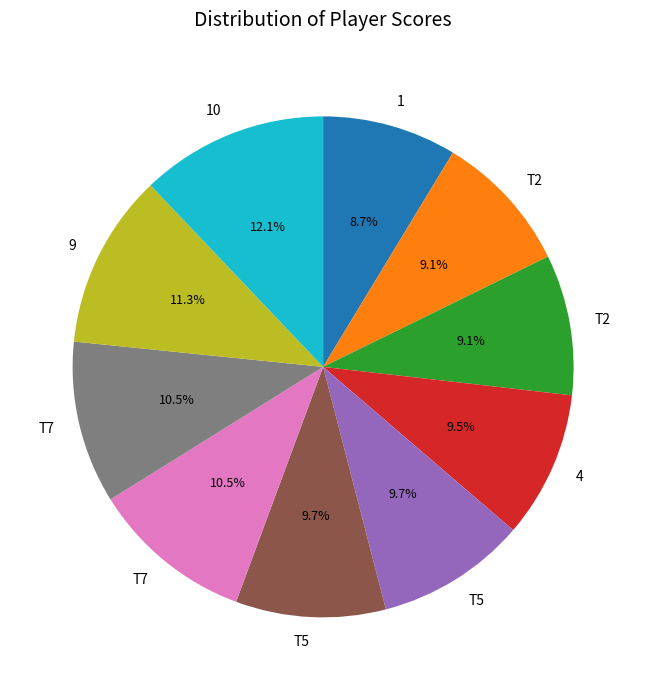

Does any single category account for the majority?

No